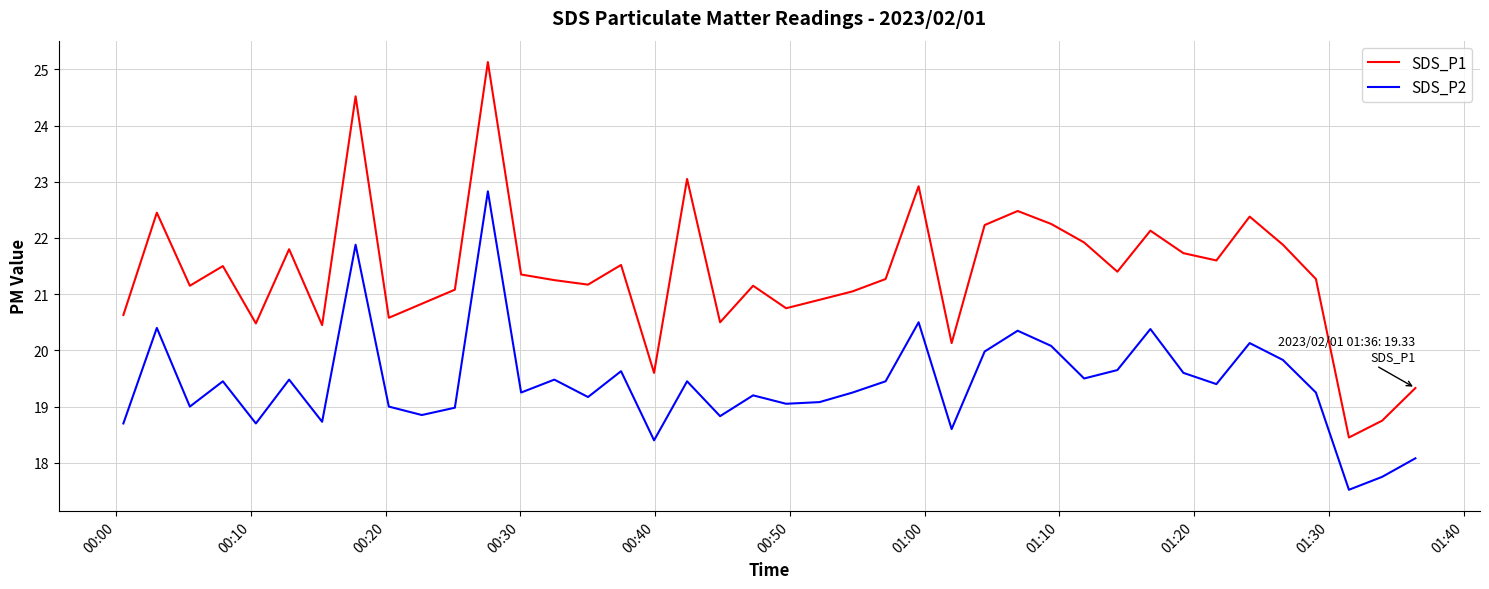

What is the maximum value for SDS_P1?

25.1